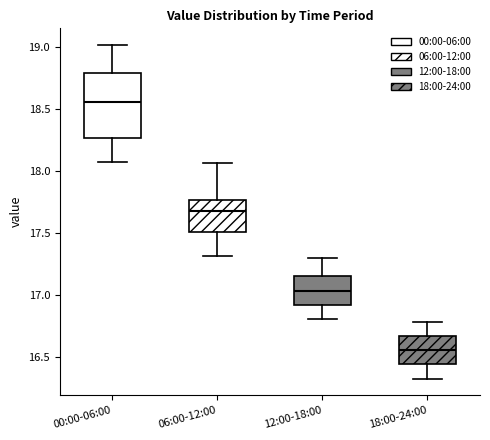

Comparing the boxes themselves (not the whiskers), which one is the tallest?

00:00-06:00